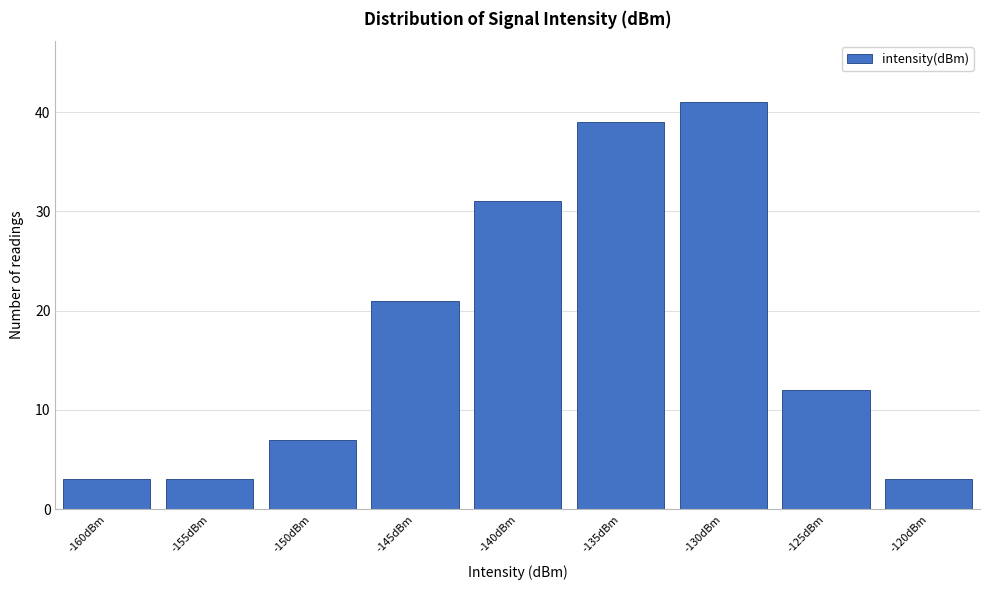

Reading left to right, list all the values displayed in this chart.

3	3	7	21	31	39	41	12	3